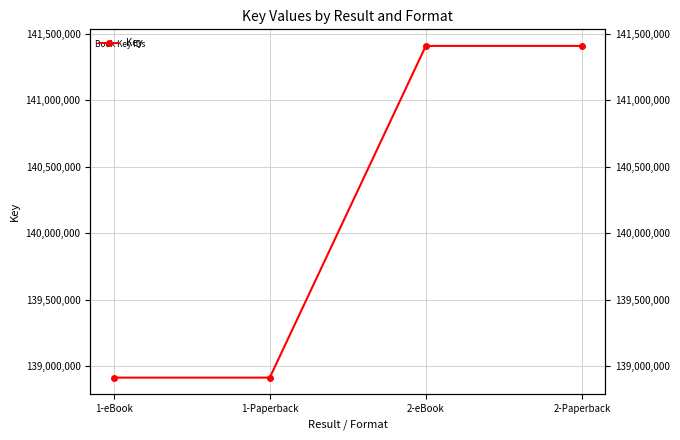

What is the maximum value shown in the chart?

141408924